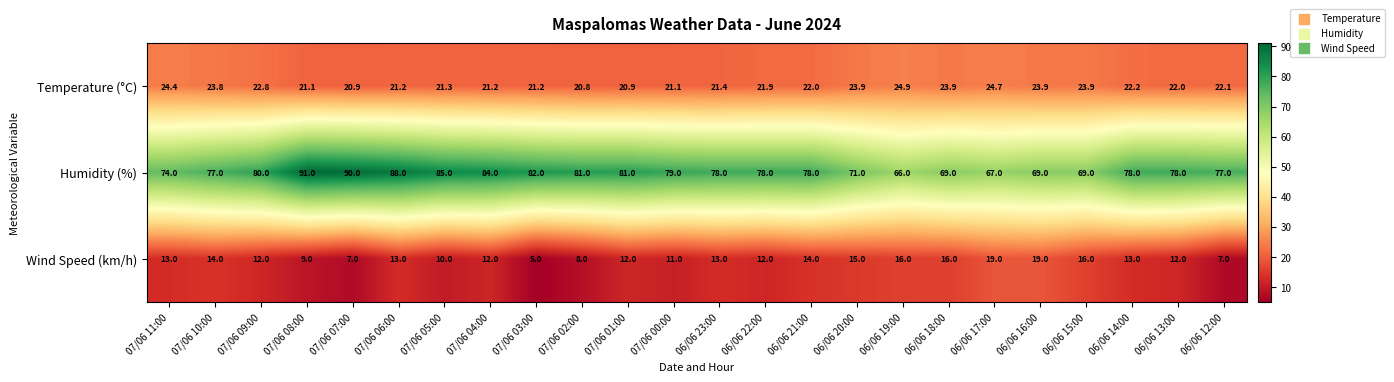

What is the approximate value of Wind Speed (km/h) at 07/06 00:00?

11.0